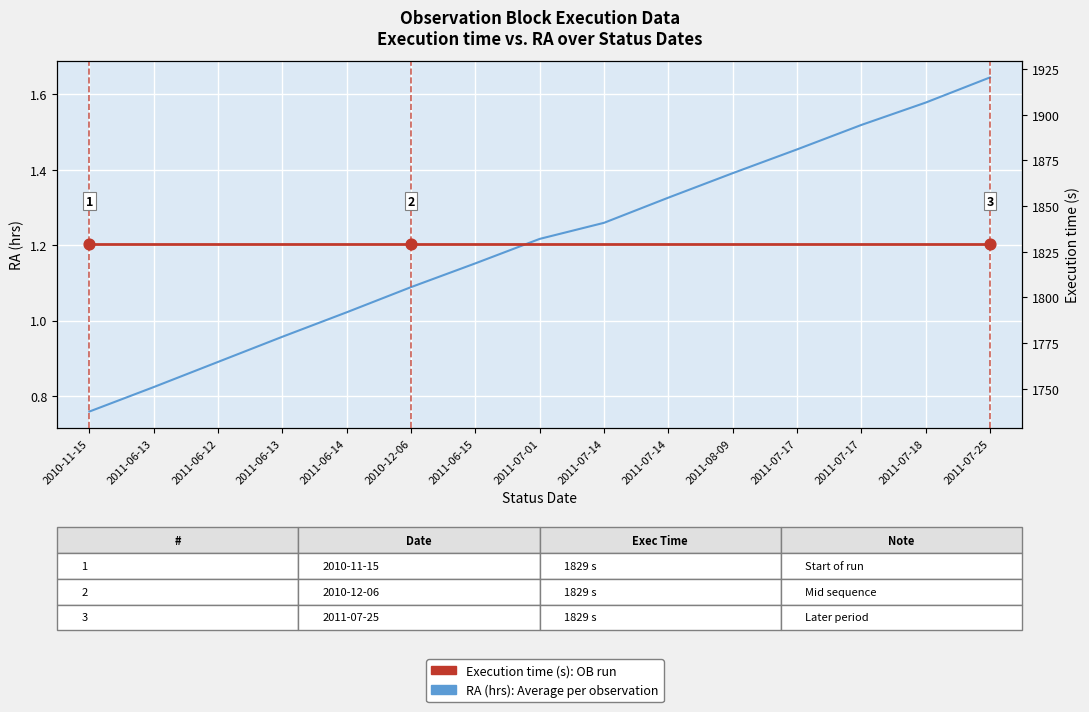

At how many categories does at least one series exceed 465?

15